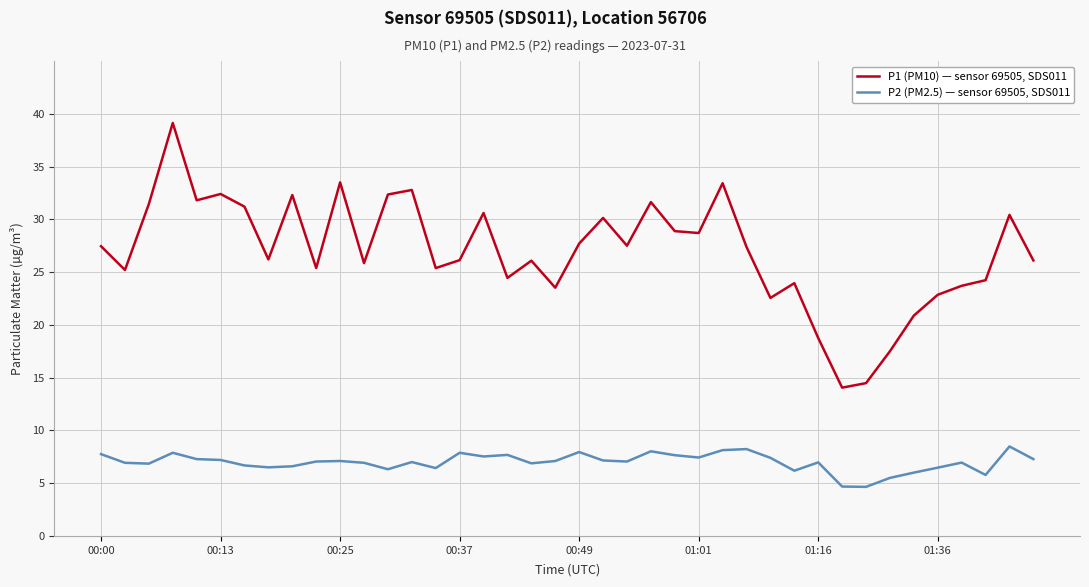

In P1 (PM10) — sensor 69505, SDS011, how many points are lower than both neighbors (excluding endpoints)?

12